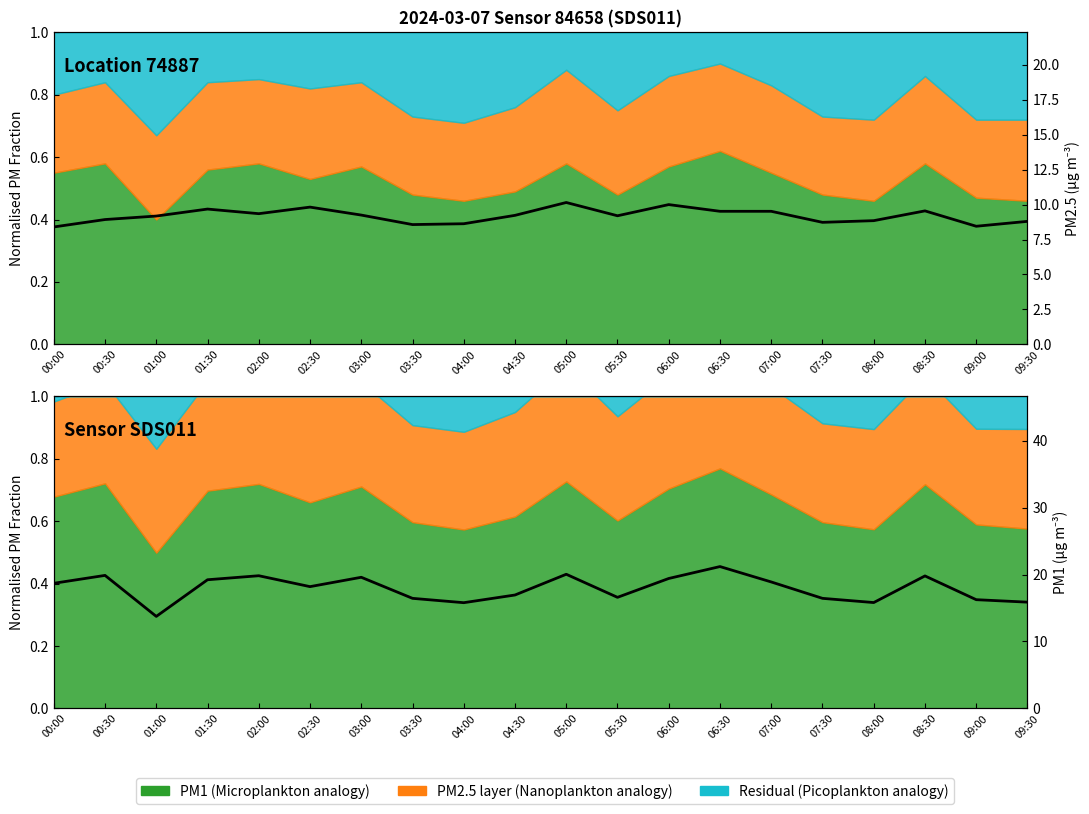

True or false: PM2.5 (µg m⁻³) has more than 0 interior local peaks.

True